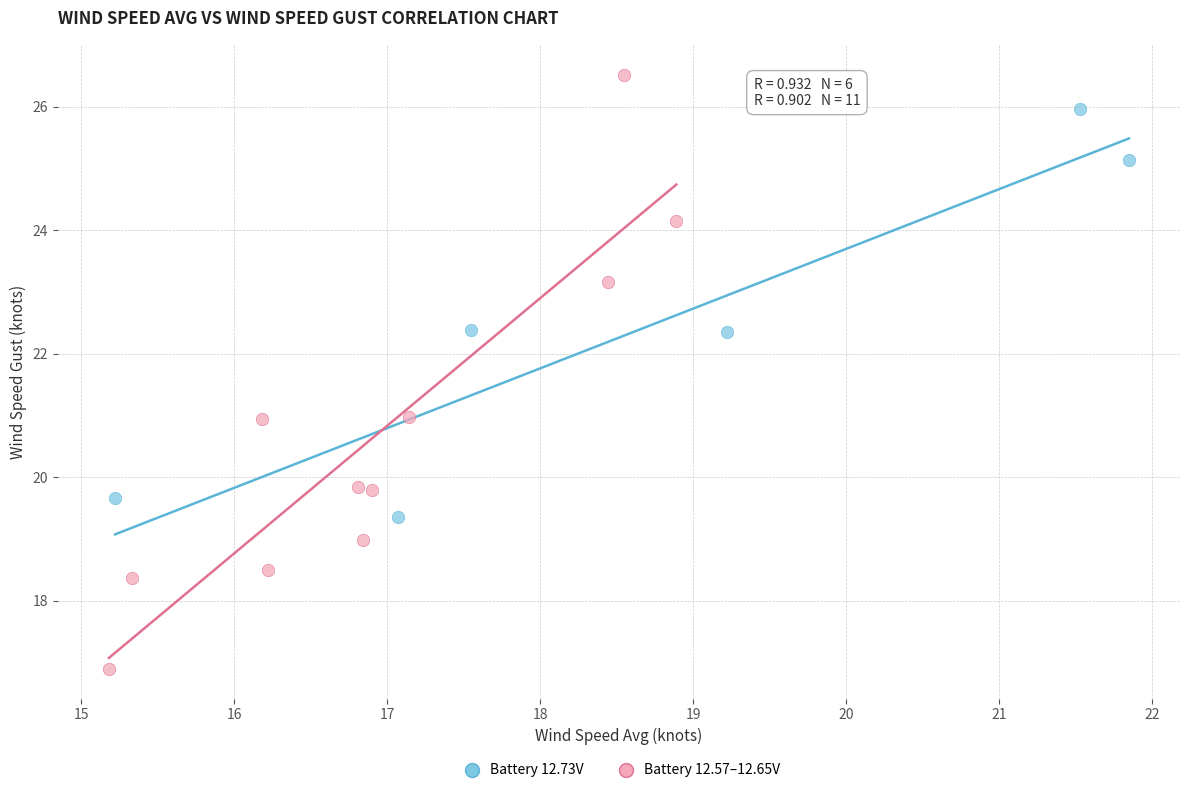

Which series contains the lowest Y value?

Battery 12.57–12.65V